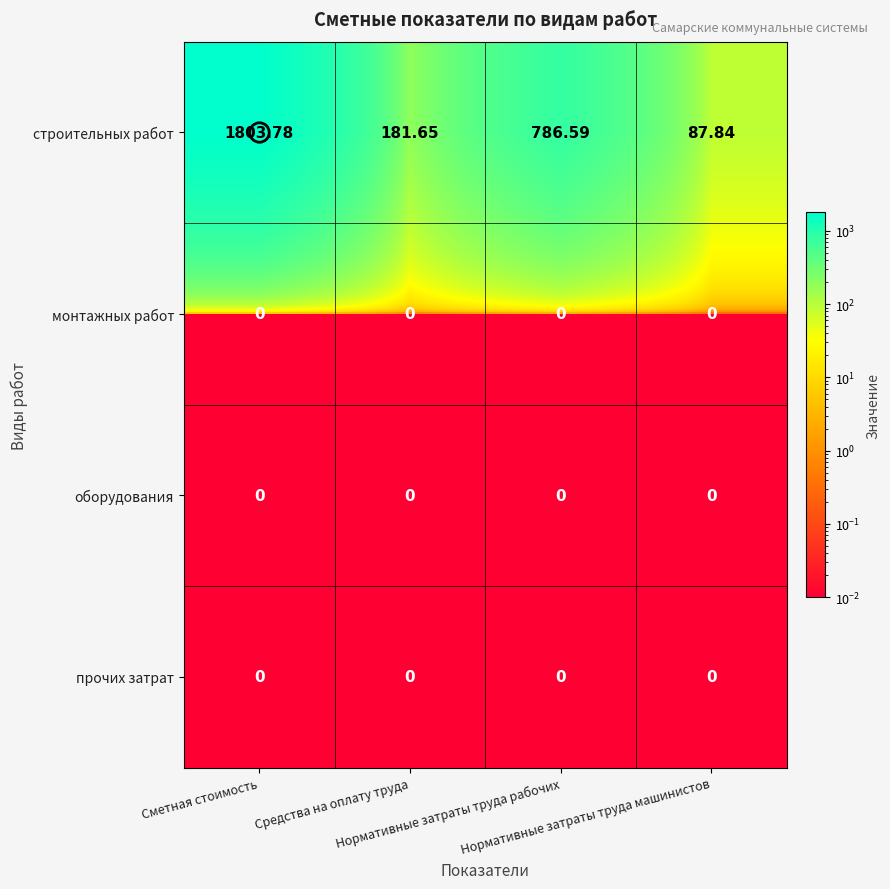

Count the number of data series in this chart.

4